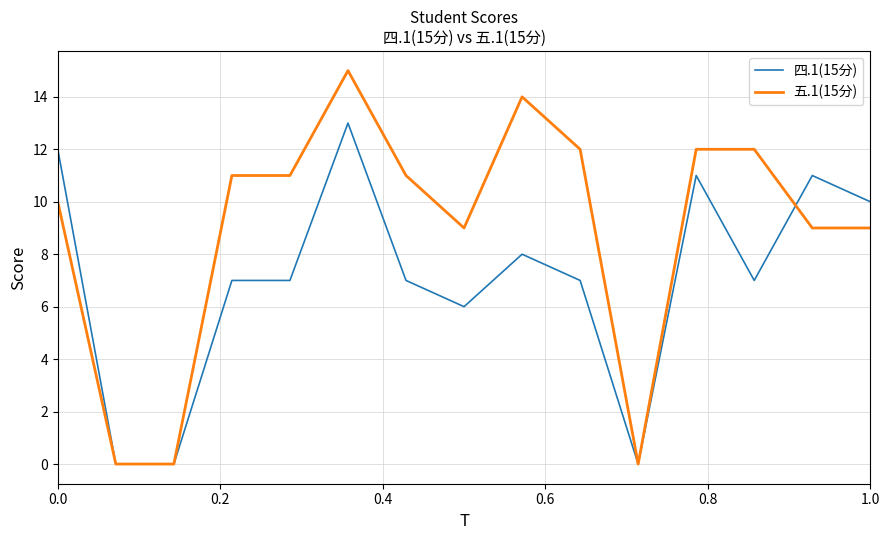

How many lines are shown in the chart?

2